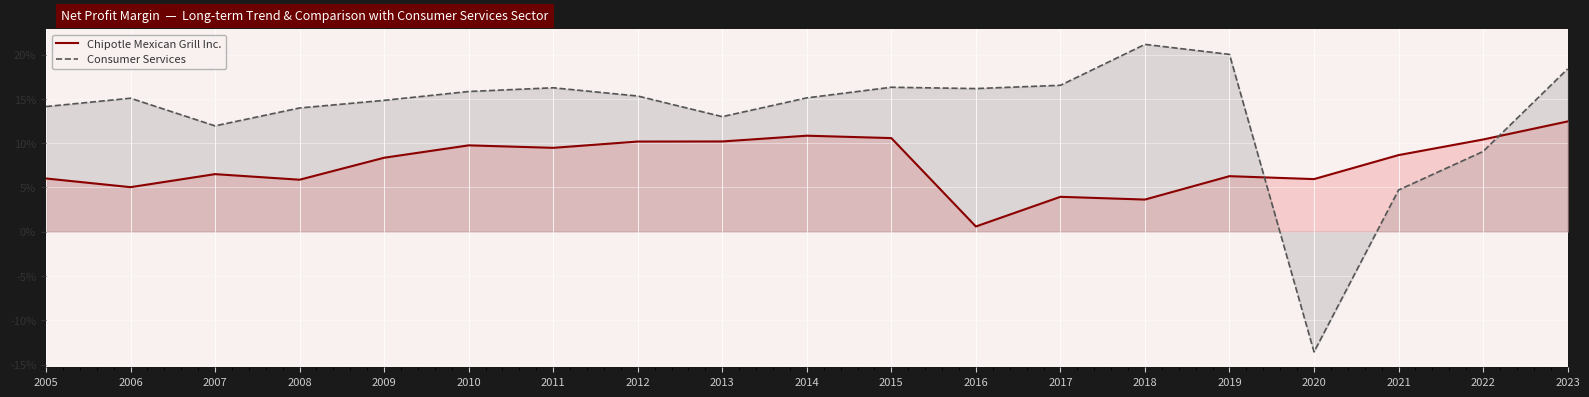

Reading left to right, extract all data points from this chart.

Chipotle Mexican Grill Inc.: 2005=0.1	2006=0.1	2007=0.1	2008=0.1	2009=0.1	2010=0.1	2011=0.1	2012=0.1	2013=0.1	2014=0.1	2015=0.1	2016=0.0	2017=0.0	2018=0.0	2019=0.1	2020=0.1	2021=0.1	2022=0.1	2023=0.1
Consumer Services: 2005=0.1	2006=0.2	2007=0.1	2008=0.1	2009=0.1	2010=0.2	2011=0.2	2012=0.2	2013=0.1	2014=0.2	2015=0.2	2016=0.2	2017=0.2	2018=0.2	2019=0.2	2020=-0.1	2021=0.0	2022=0.1	2023=0.2